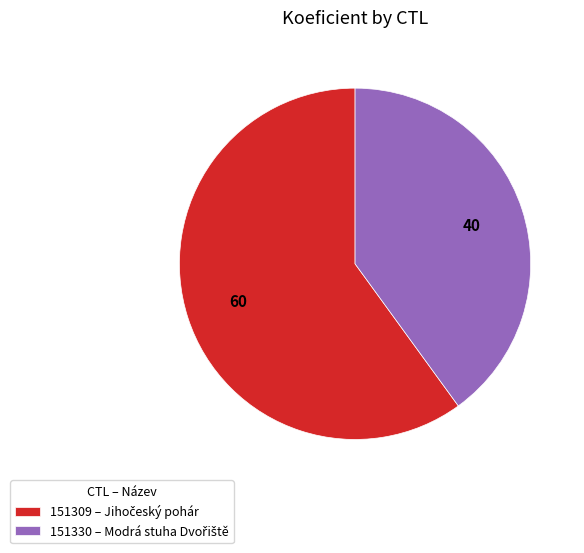

Is there any slice that represents more than half of the pie?

Yes